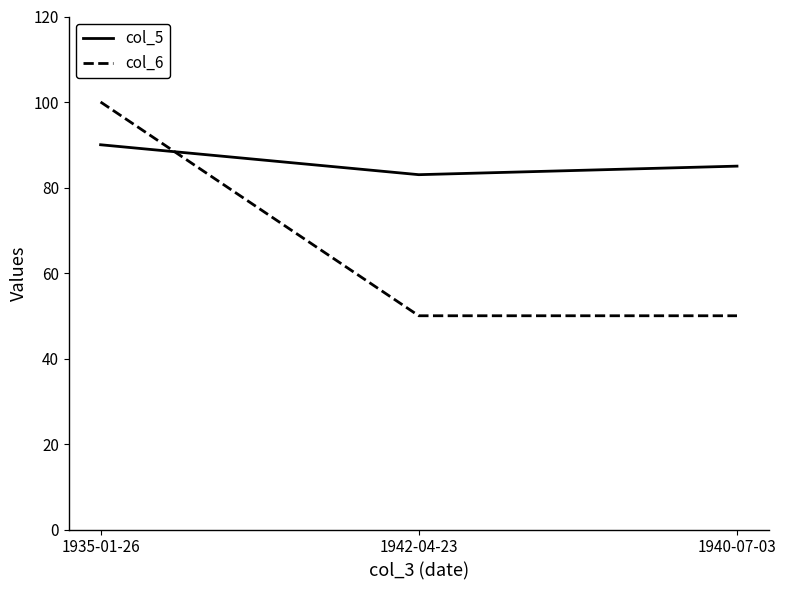

What are all the series names shown in the legend?

col_5, col_6